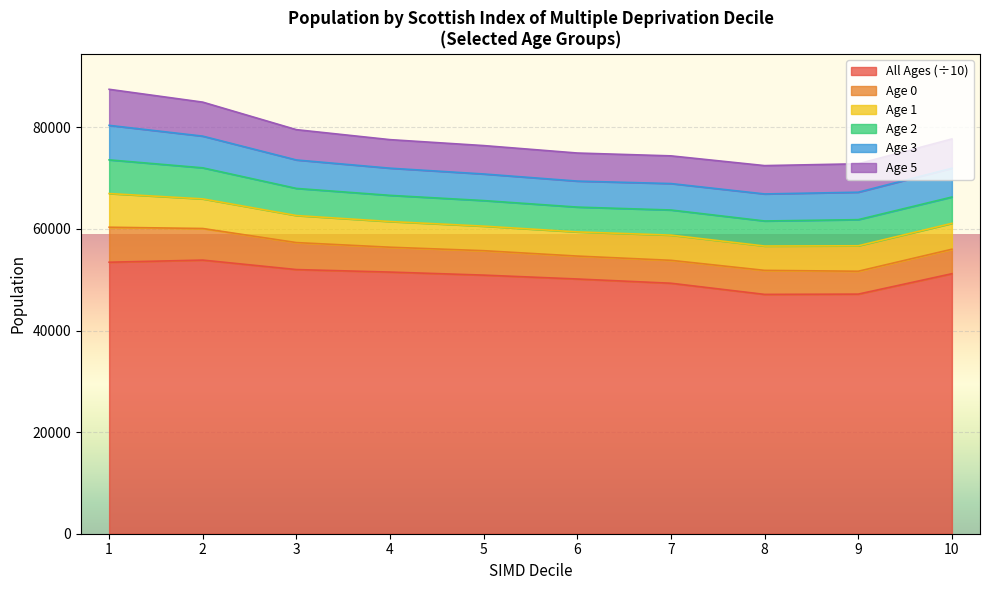

What is the highest value of the All Ages (÷10) series?

53860